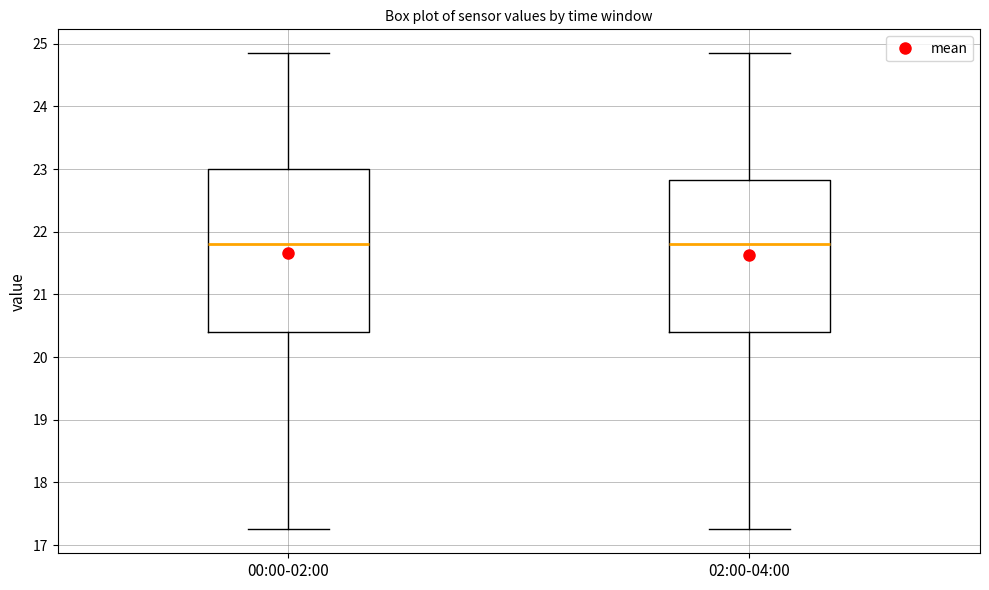

Reading left to right, transcribe this box plot: for each box, give where its median line is, the range the box spans, and where its two whiskers end, as read against the y-axis. The values are not printed on the chart, so give them approximately, as read against the axis.

00:00-02:00: median 21.8, box 20.4 to 23.0, whiskers 17.3 to 24.9
02:00-04:00: median 21.8, box 20.4 to 22.8, whiskers 17.3 to 24.9